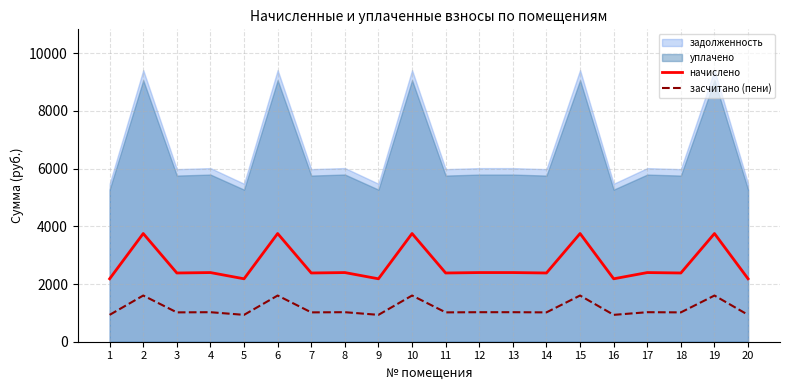

What is the value of the засчитано (пени) point at the 14th from the left?

1017.4